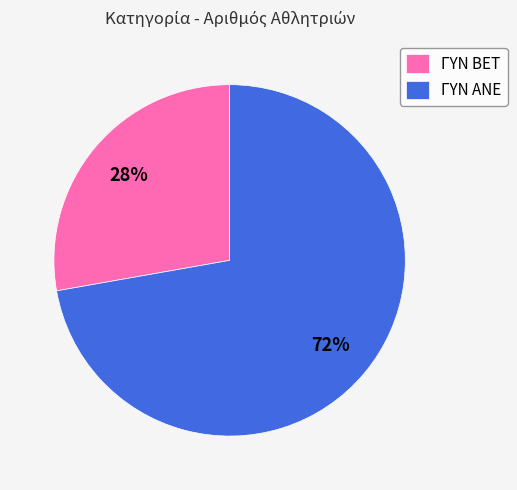

What is the ratio of the value at ΓΥΝ BET to the value at ΓΥΝ ΑΝΕ?

0.4